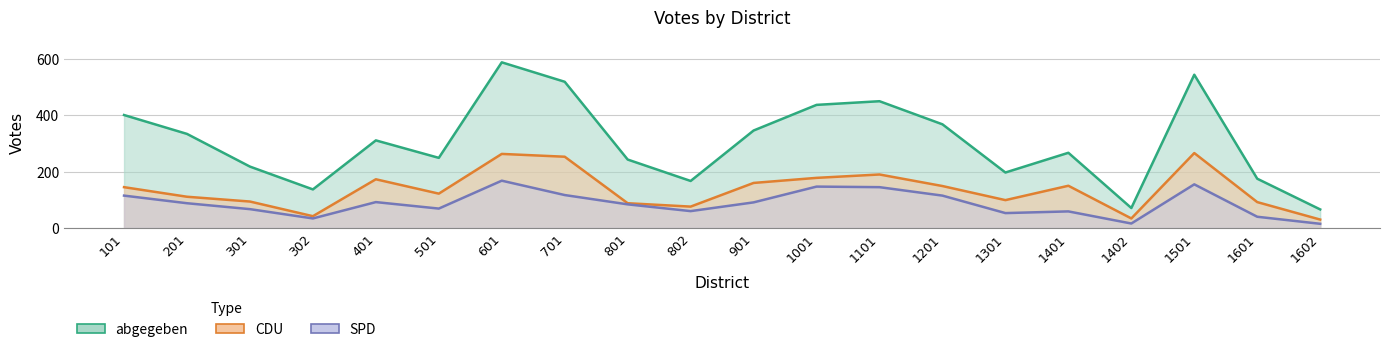

Reading left to right, list all the values displayed in this chart.

abgegeben: 401	334	218	137	311	249	588	519	243	167	346	437	450	368	197	267	71	544	175	66
CDU: 145	111	94	42	173	122	263	253	88	76	160	178	190	149	99	150	34	266	92	30
SPD: 115	88	67	34	92	69	168	117	84	60	91	147	145	115	53	59	16	155	40	15